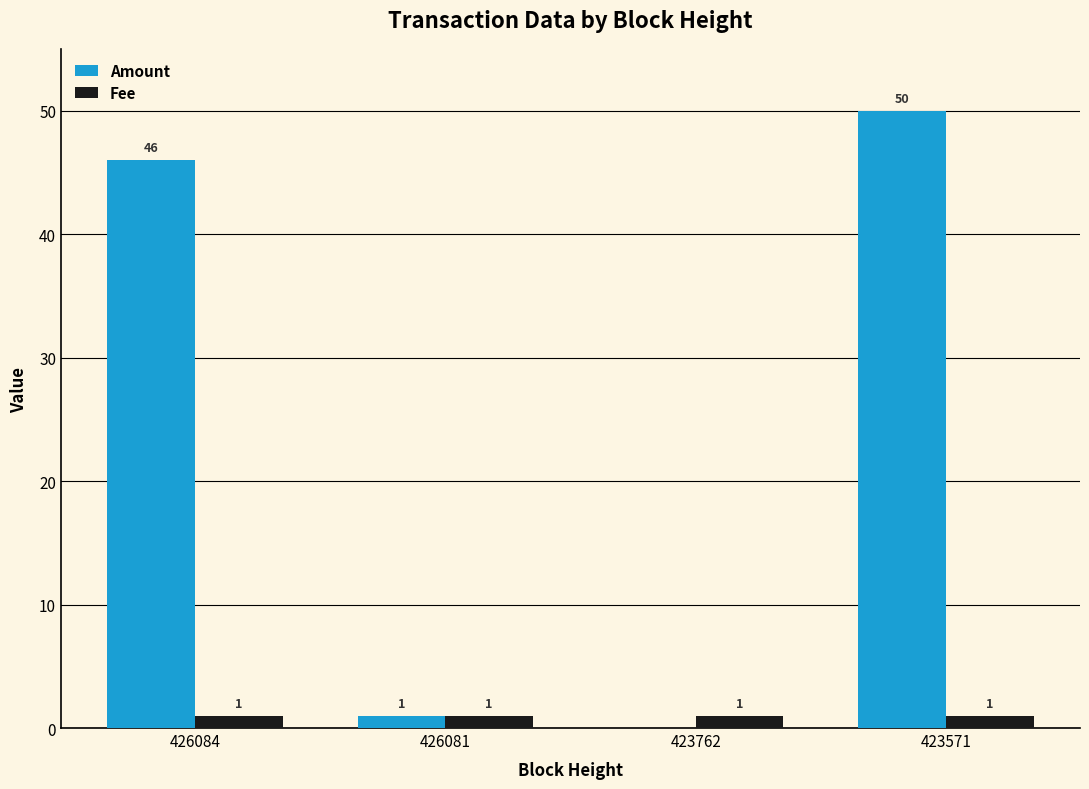

Reading left to right, what are all the values shown in this chart?

Amount: 426084=46	426081=1	423762=0	423571=50
Fee: 426084=1	426081=1	423762=1	423571=1